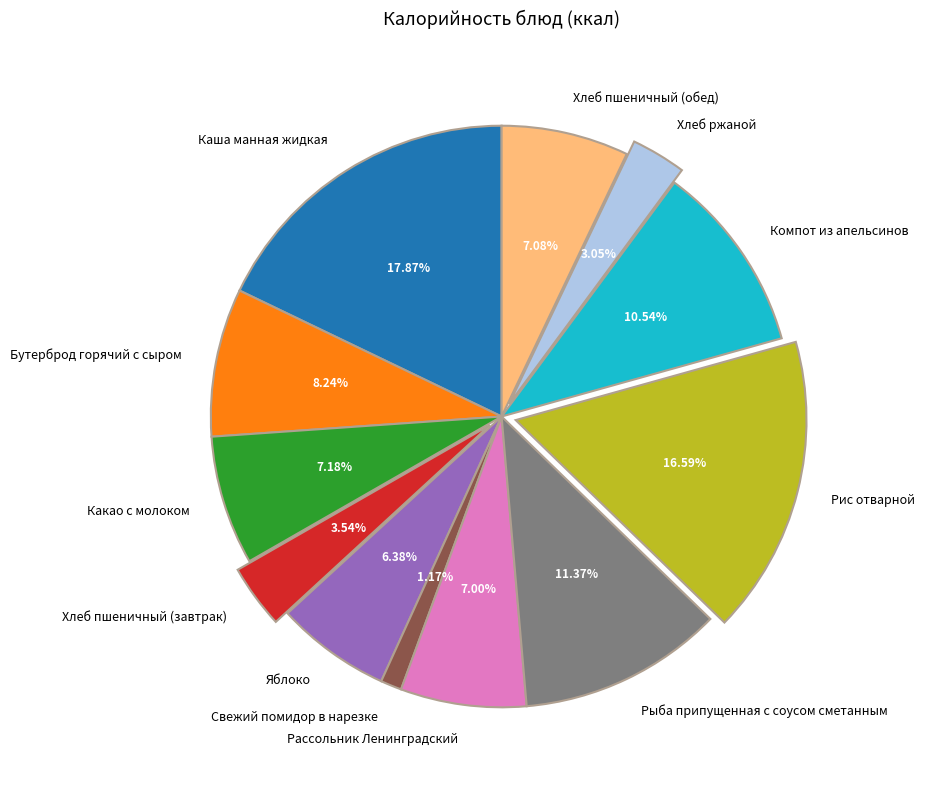

Is it true that Какао с молоком is 1% of the pie?

False